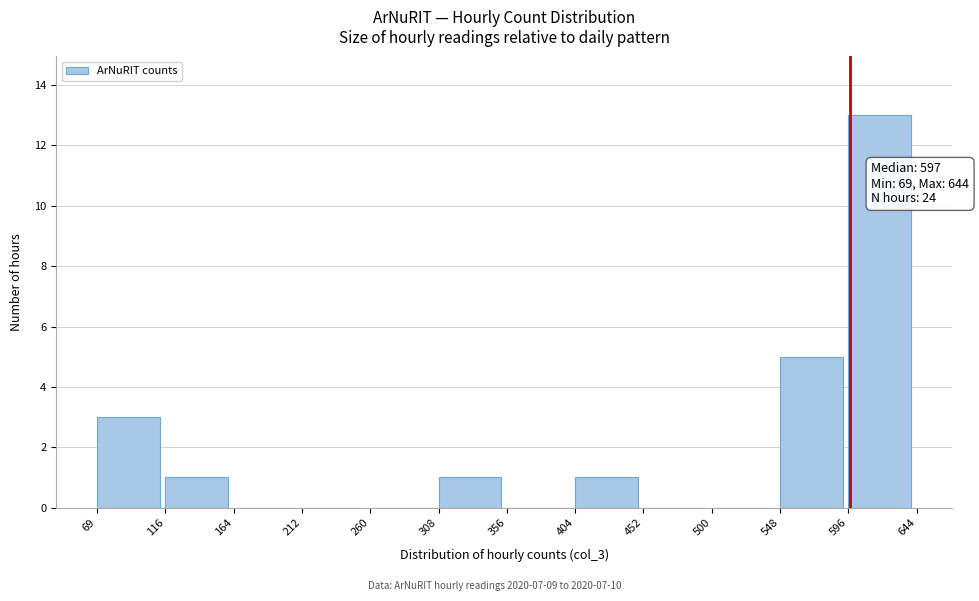

Which range on the x-axis has the tallest bar?

596 to 644